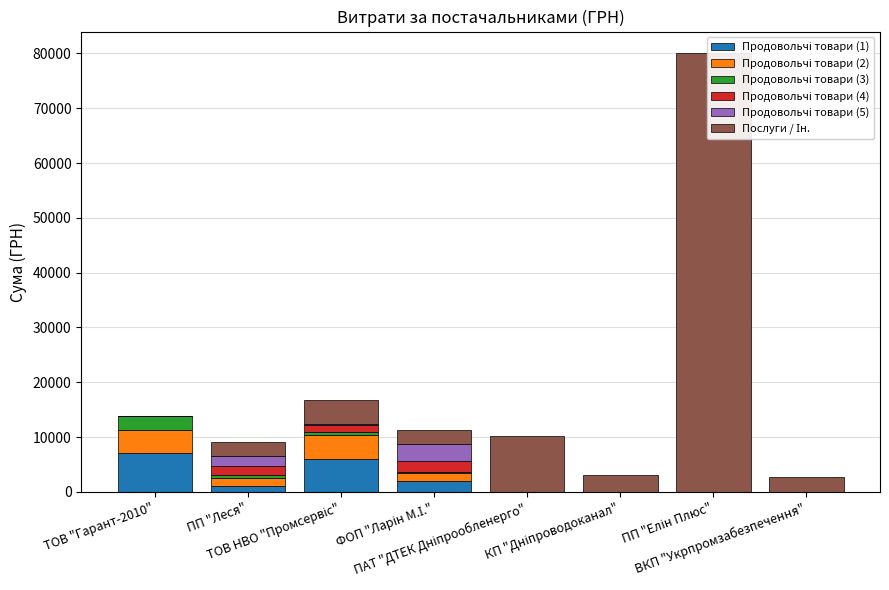

Which series has the largest total across all categories?

Послуги / Ін.